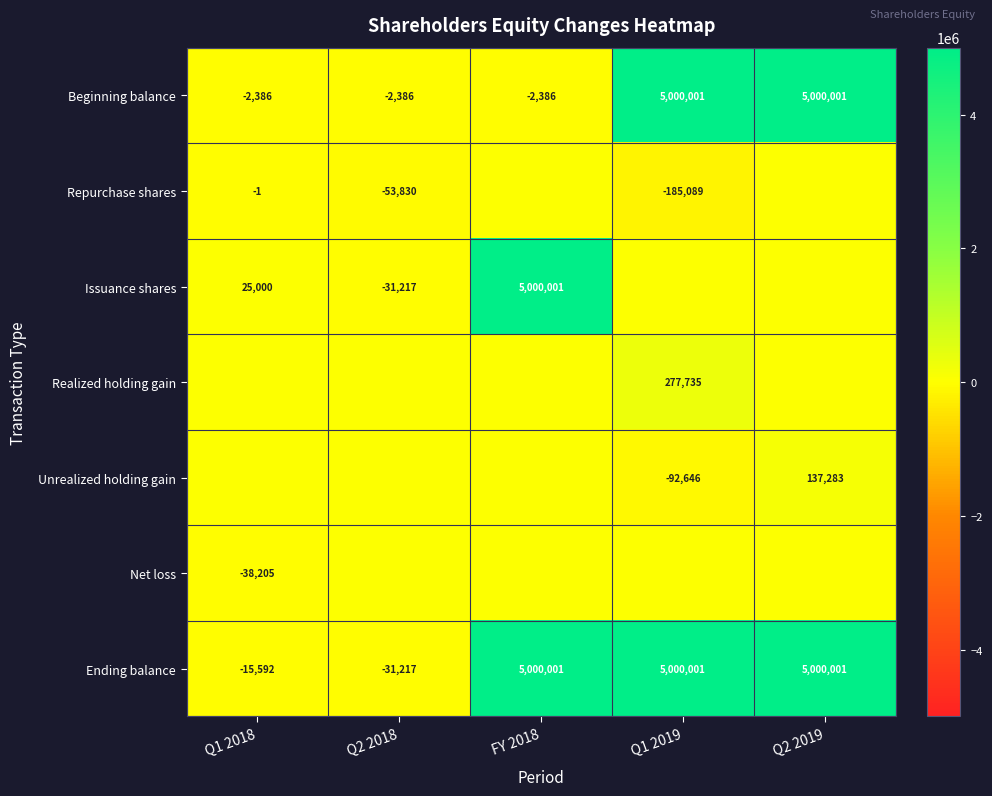

How many Beginning balance values are between -2386 and 5000001?

5